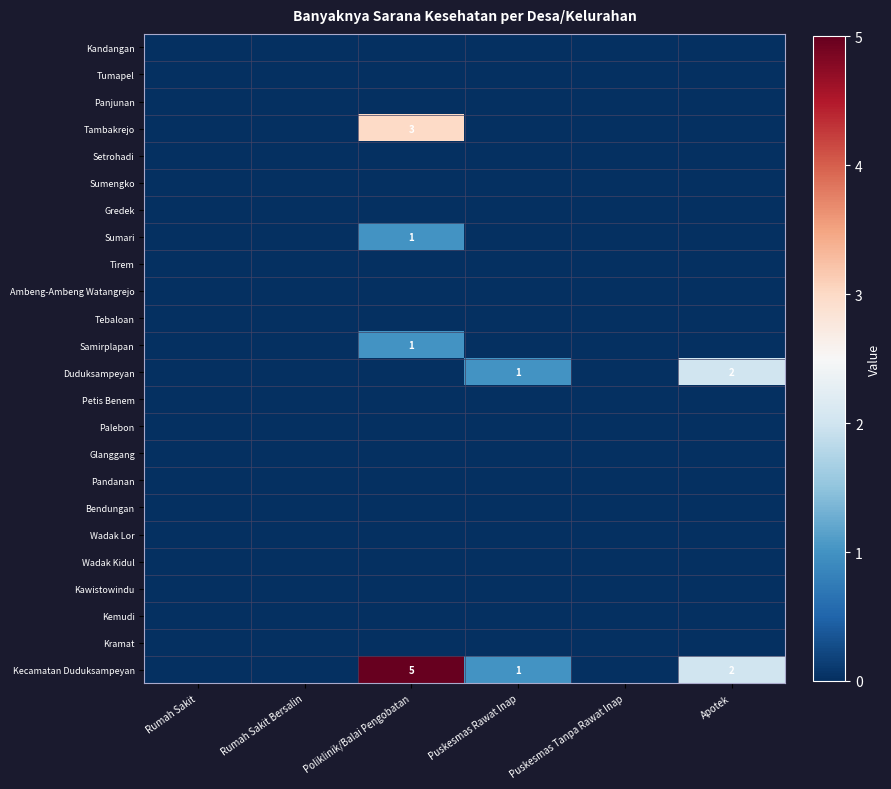

The Duduksampeyan series shows 1 at Puskesmas Rawat Inap. True or false?

True